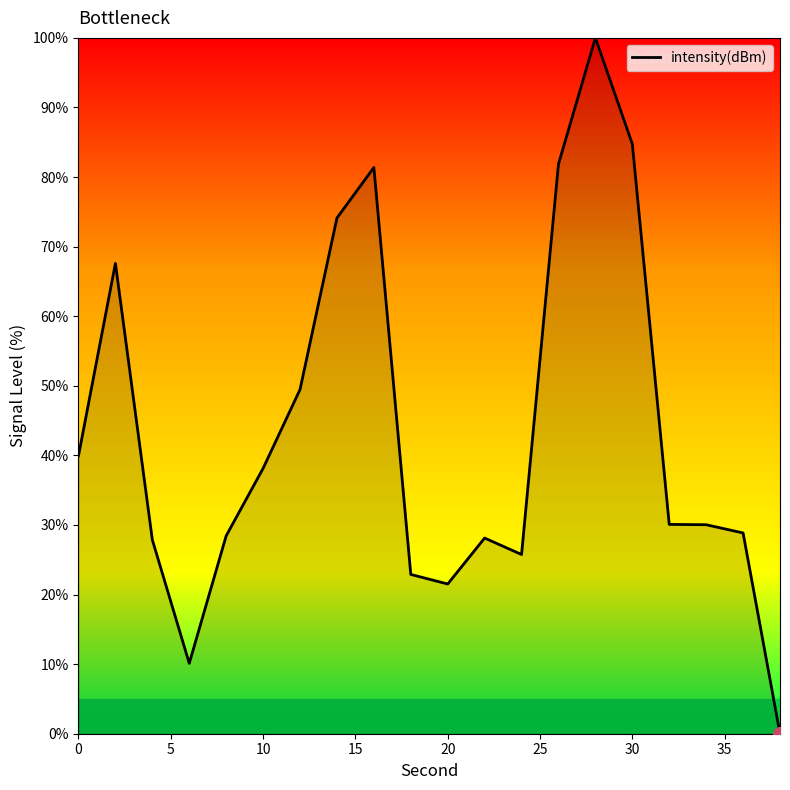

What is the maximum value shown in the chart?

100.0